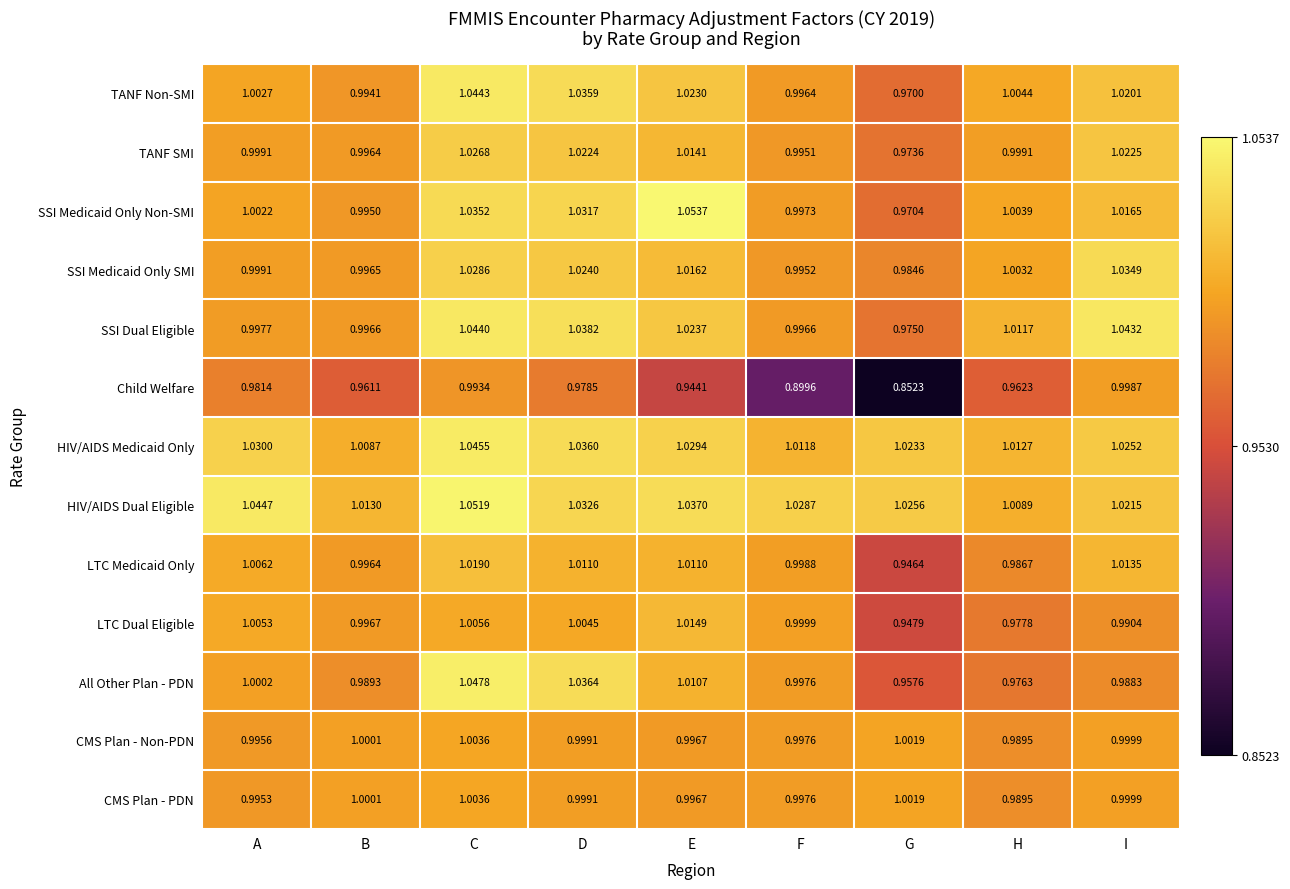

List the labels in order of TANF Non-SMI value, largest first.

C, D, E, I, H, A, F, B, G